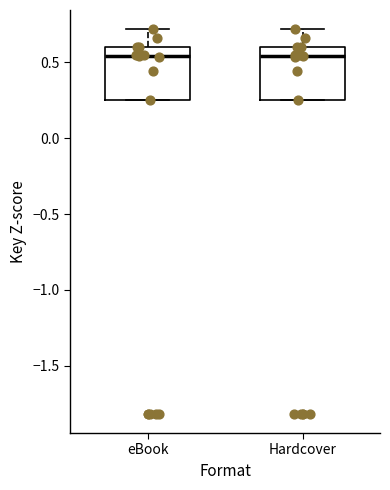

Reading left to right, transcribe this box plot: for each box, give where its median line is, the range the box spans, and where its two whiskers end, as read against the y-axis. The values are not printed on the chart, so give them approximately, as read against the axis.

eBook: median 0.55, box 0.25 to 0.60, whiskers 0.25 to 0.70
Hardcover: median 0.55, box 0.25 to 0.60, whiskers 0.25 to 0.70